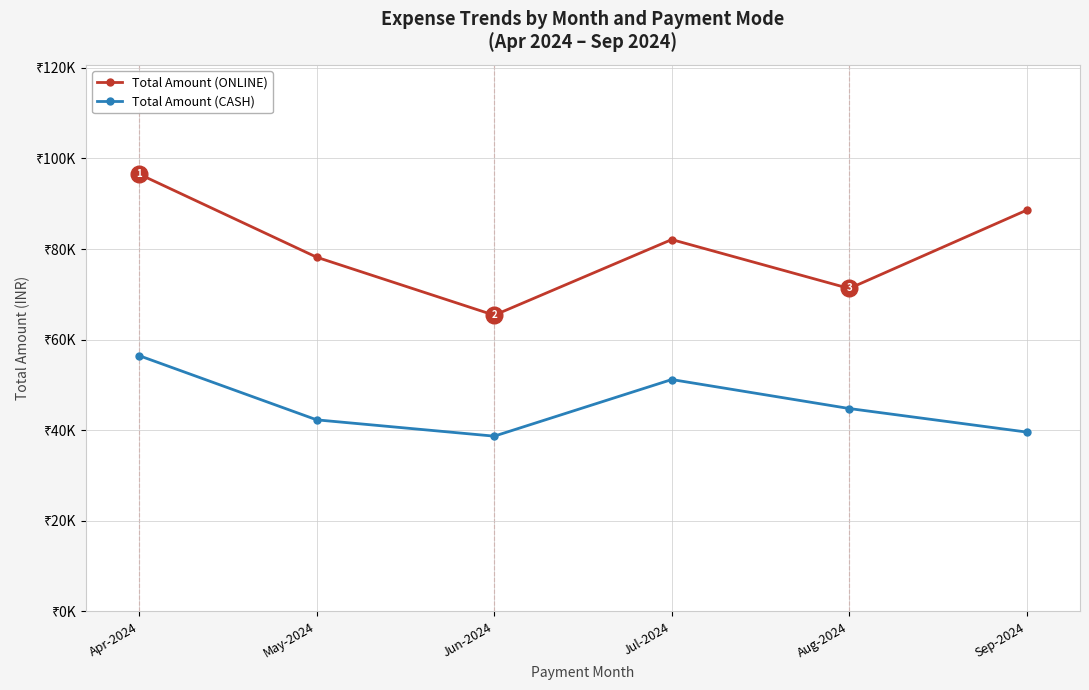

What is the total value across all series at Sep-2024?

128200